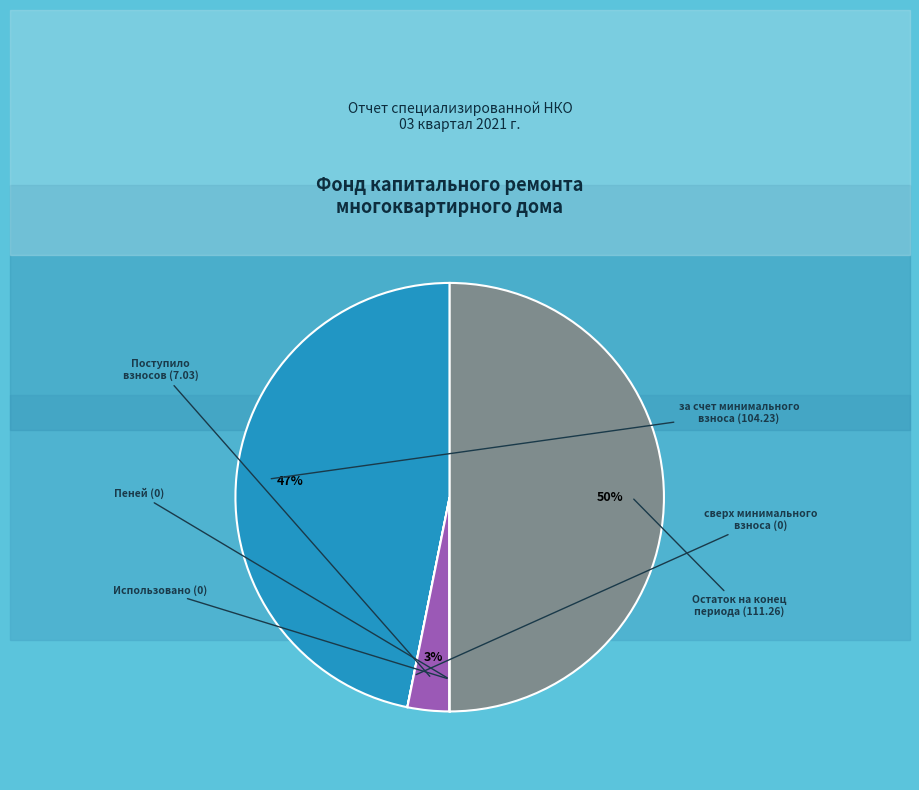

To the nearest percent, what is the difference between the largest and smallest slice percentages?

50%